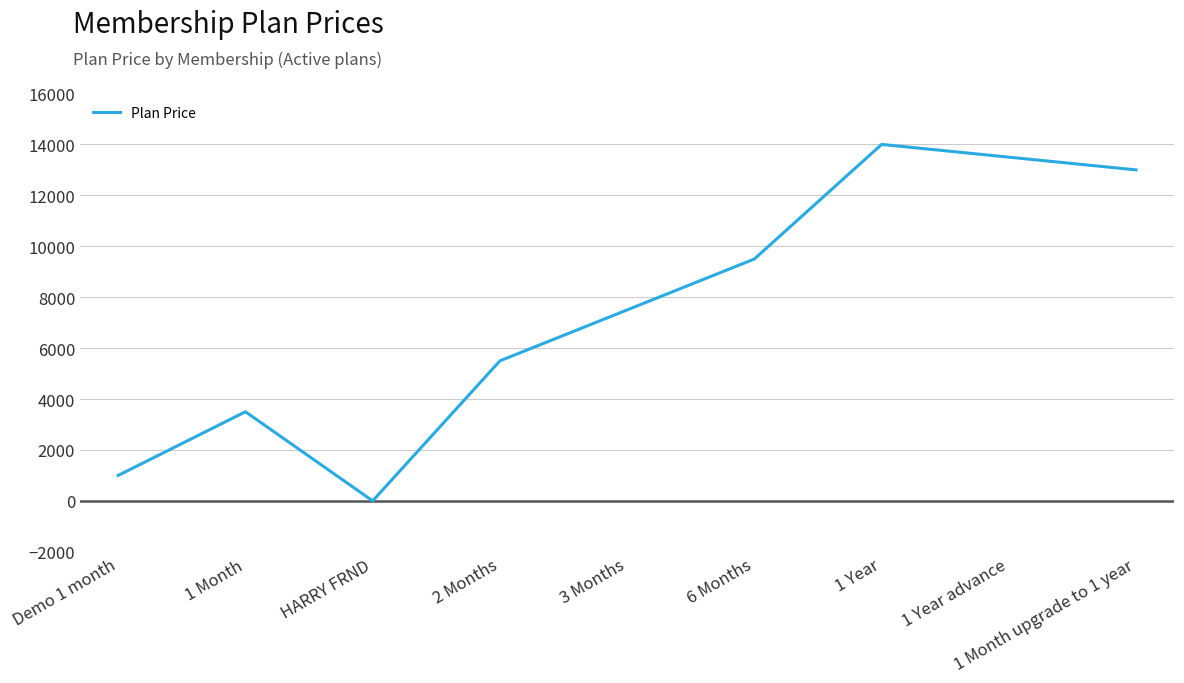

Rank the categories by value from lowest to highest.

HARRY FRND, Demo 1 month, 1 Month, 2 Months, 3 Months, 6 Months, 1 Month upgrade to 1 year, 1 Year advance, 1 Year